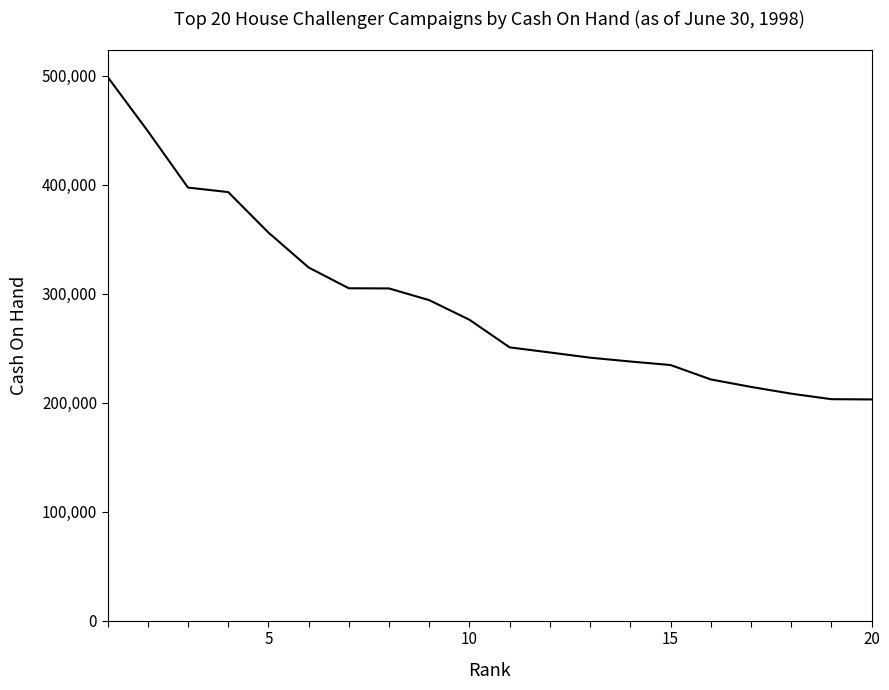

What is the minimum value shown in the chart?

203007